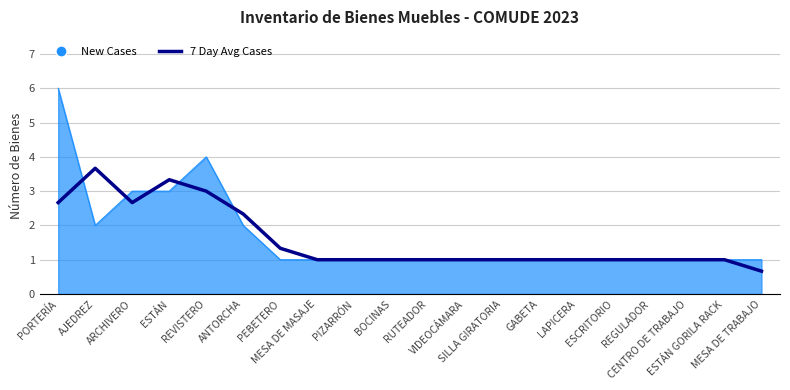

What is the greatest value displayed?

6.0